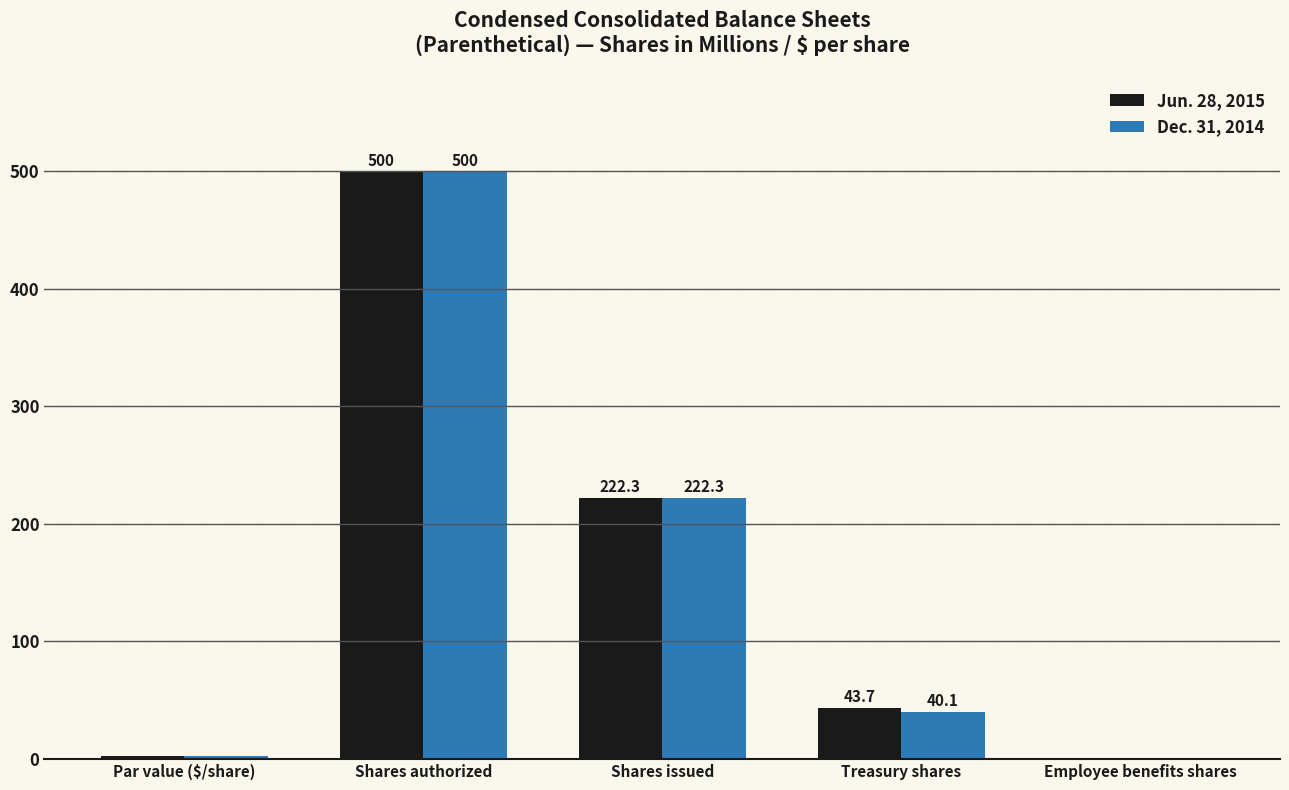

Where is Dec. 31, 2014 nearest to the value 250?

Shares issued